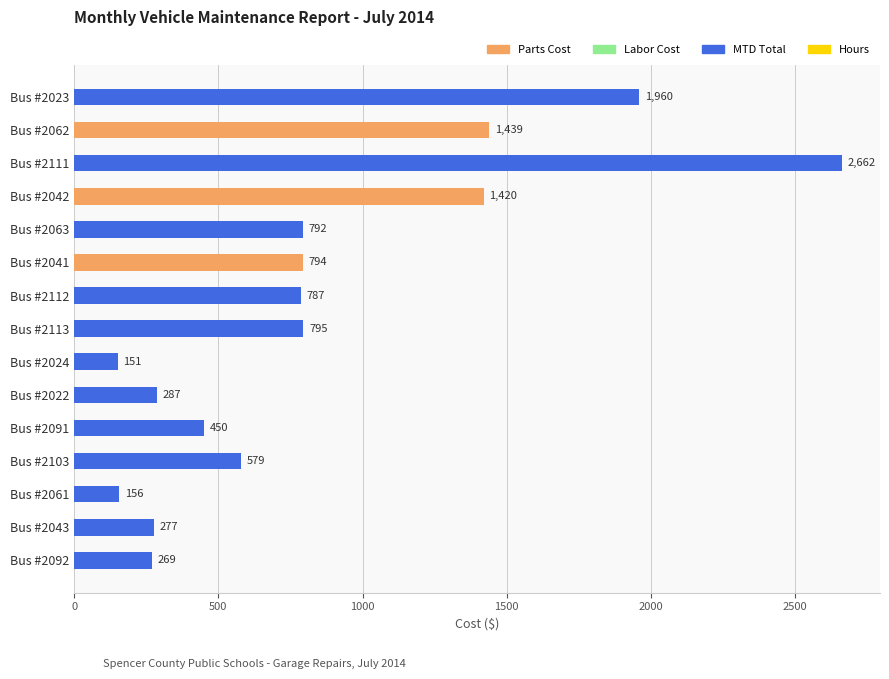

How many distinct data groups are displayed?

1